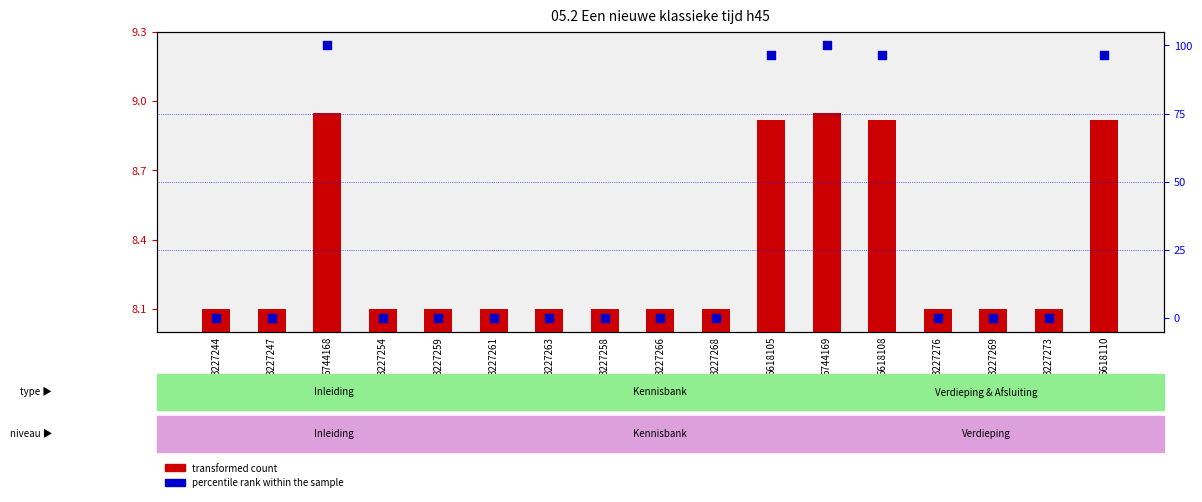

Is the value of transformed count at 3227259 greater than the value of percentile rank within the sample at 3227269?

Yes